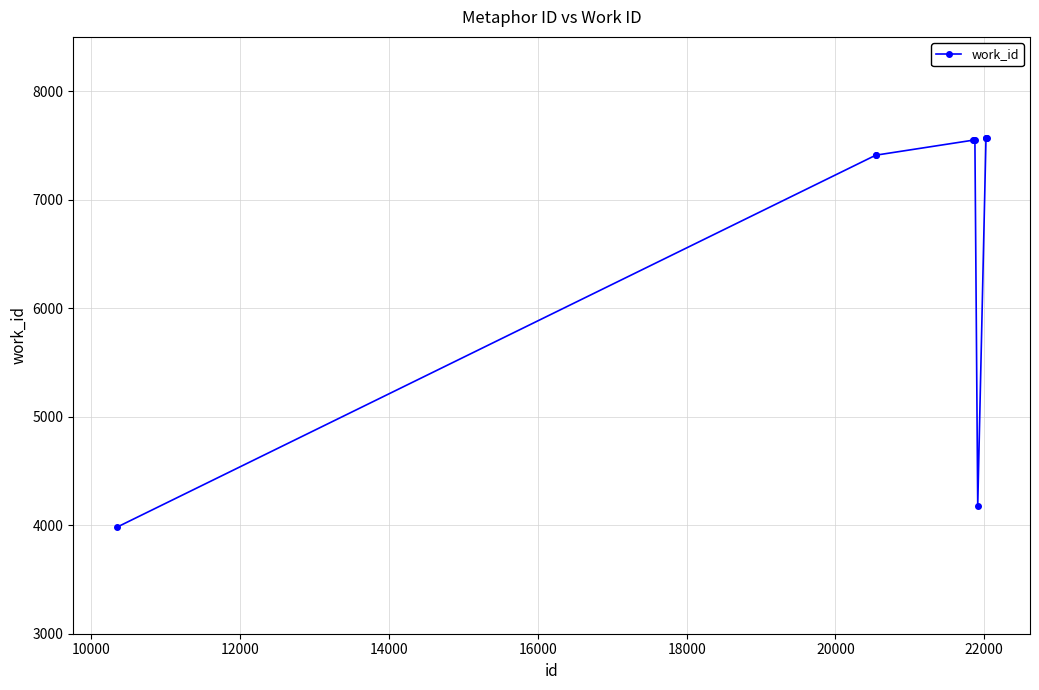

What is the value of the 7th point from the left?

4177